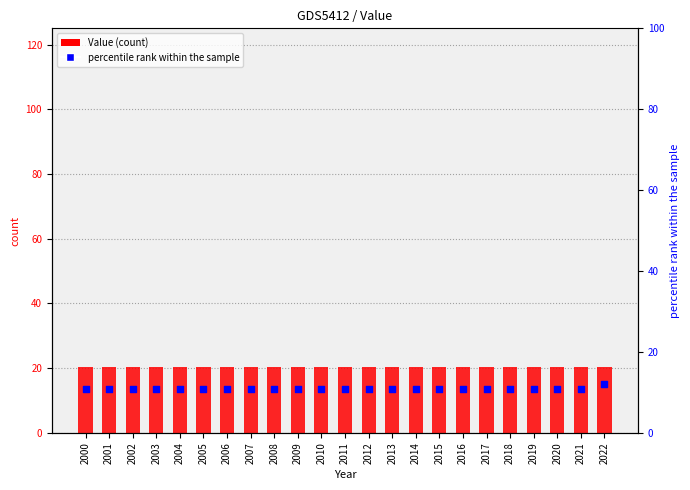

Which series has the largest total across all categories?

Value